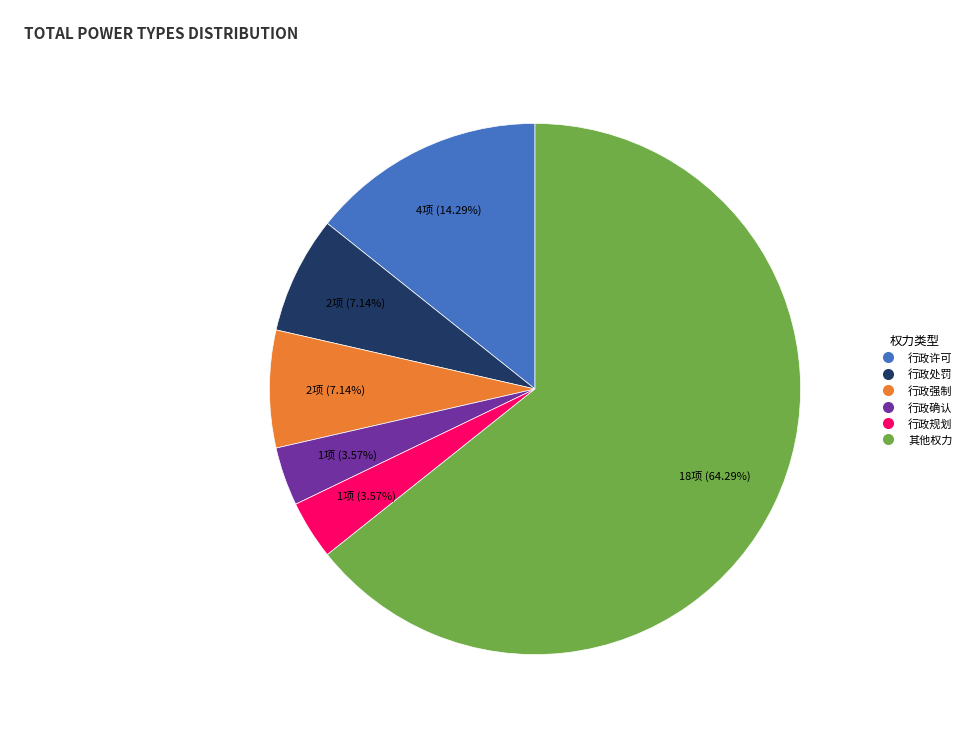

What percentage is the 行政确认 slice, to the nearest percent?

4%